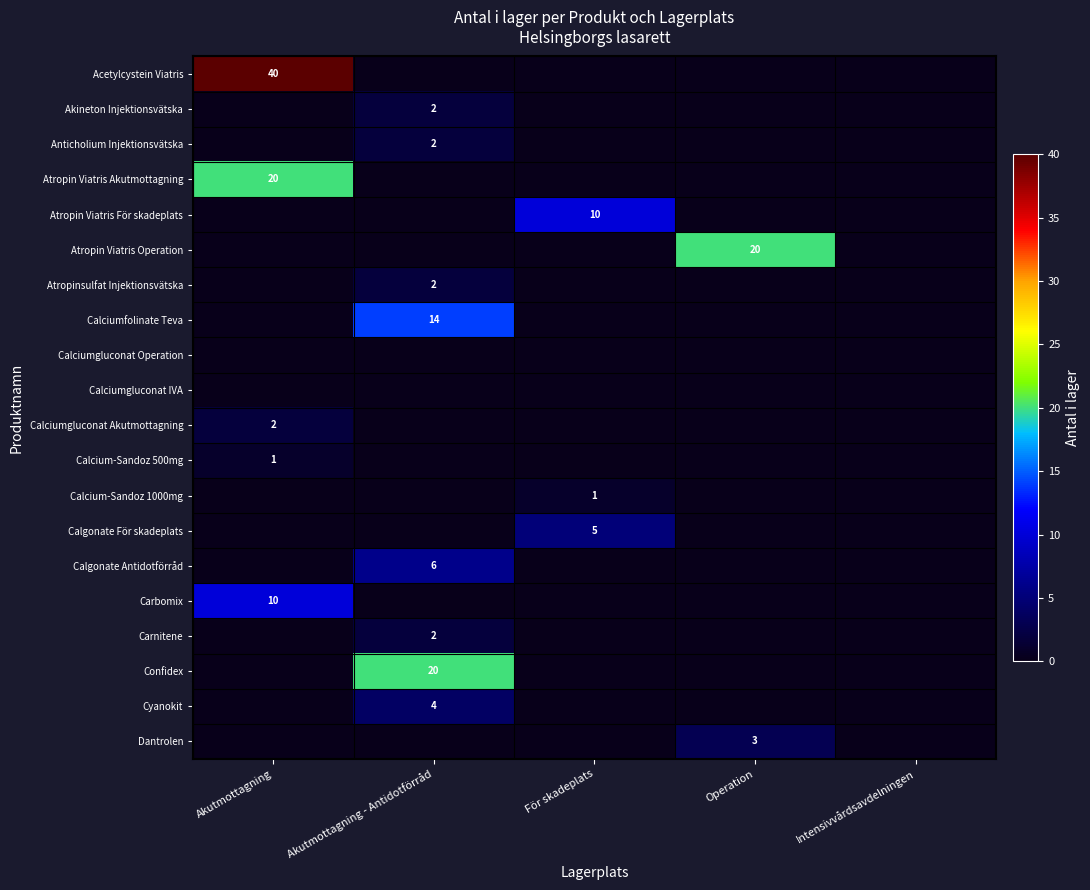

Is it true that Atropin Viatris Akutmottagning equals 20 at Akutmottagning?

True